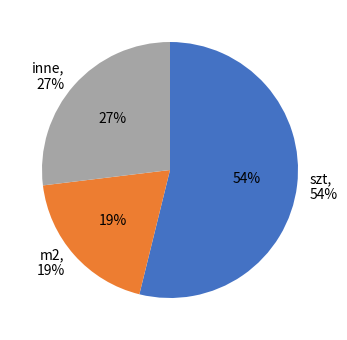

True or false: Mg accounts for 1% of the total.

False